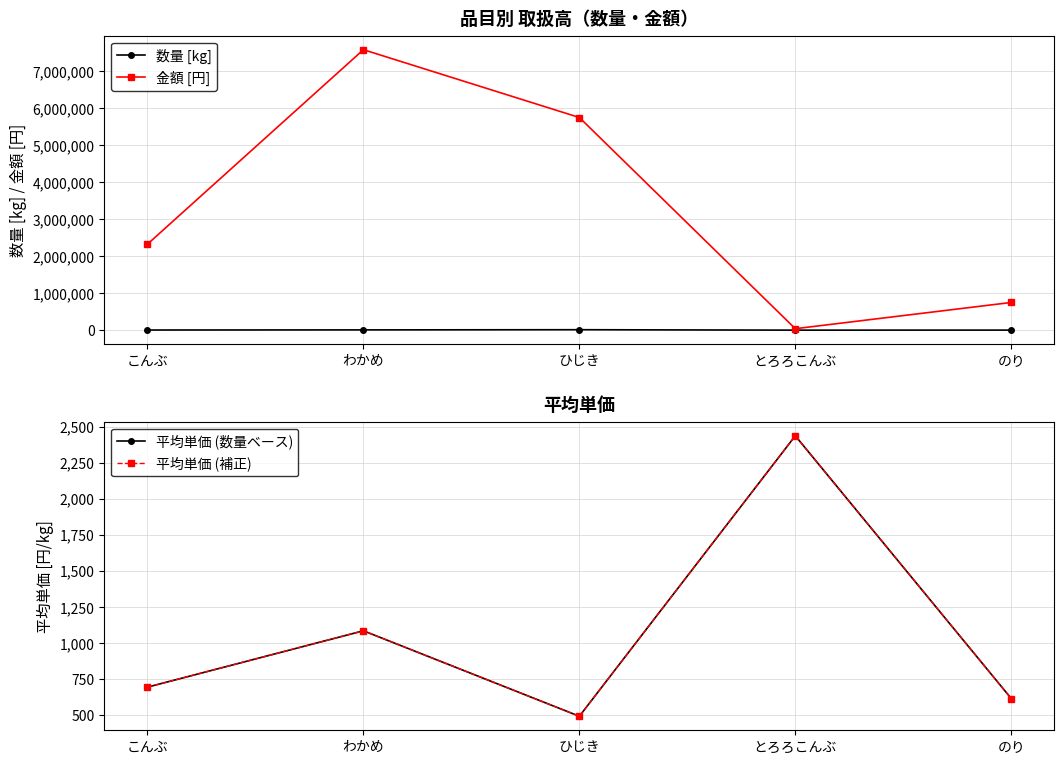

At which category is the sum across all series the highest?

わかめ